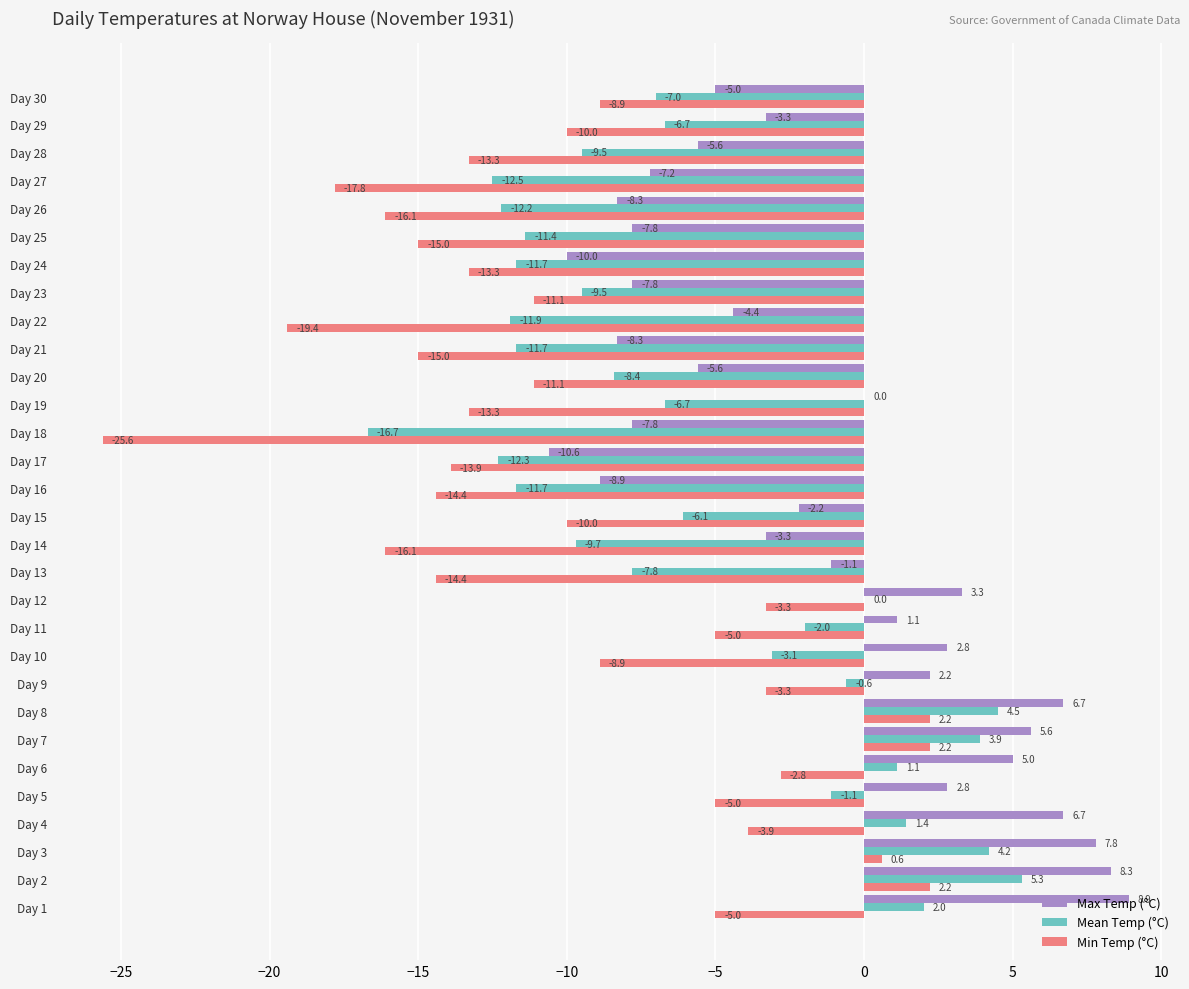

The value of Min Temp (°C) at Day 10 is -4.0. True or false?

False